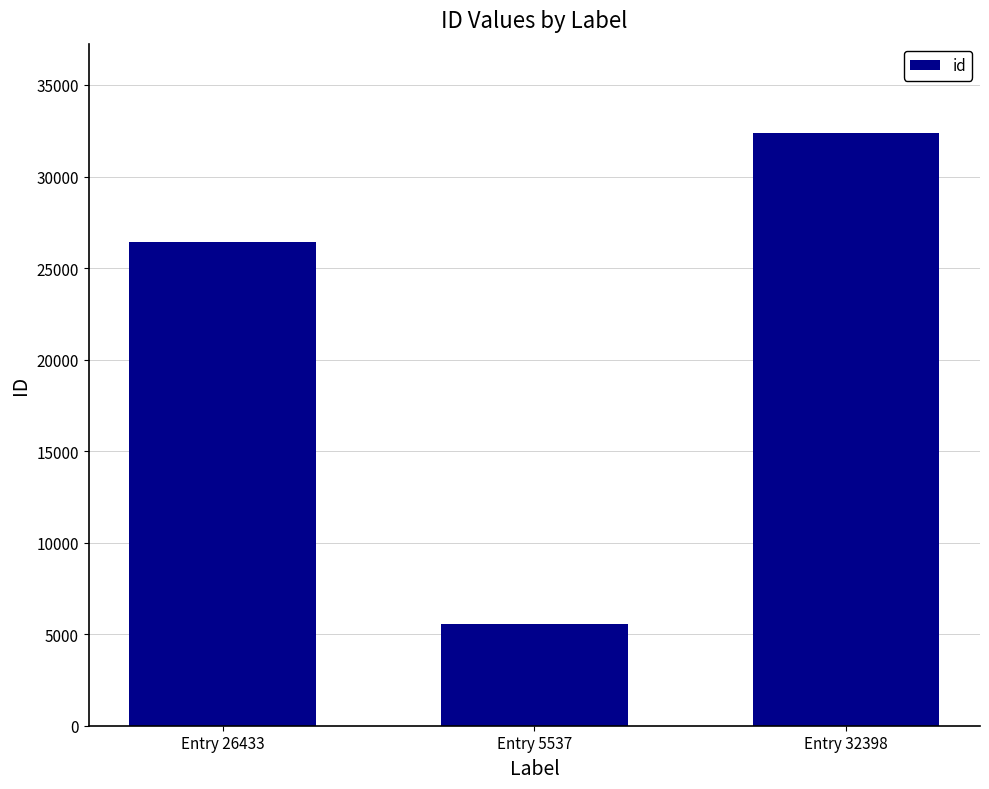

How many series are shown in this chart?

1